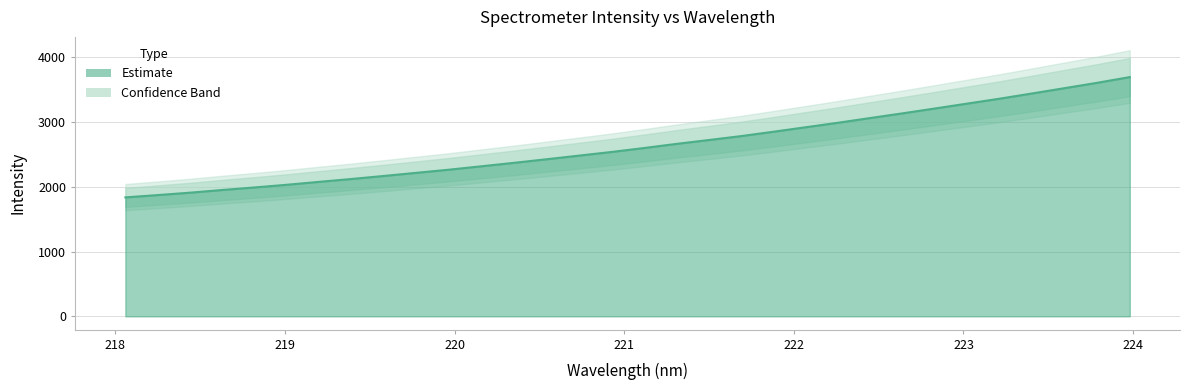

Reading left to right, list all the values displayed in this chart.

1834.9	1870.7	1907.7	1949.7	1988.9	2030.6	2075.8	2120.1	2167.0	2215.2	2263.2	2315.9	2368.8	2423.8	2479.7	2535.9	2596.6	2660.2	2720.0	2780.7	2848.2	2917.8	2987.4	3060.4	3132.9	3207.9	3283.4	3359.2	3439.5	3521.2	3603.2	3690.6